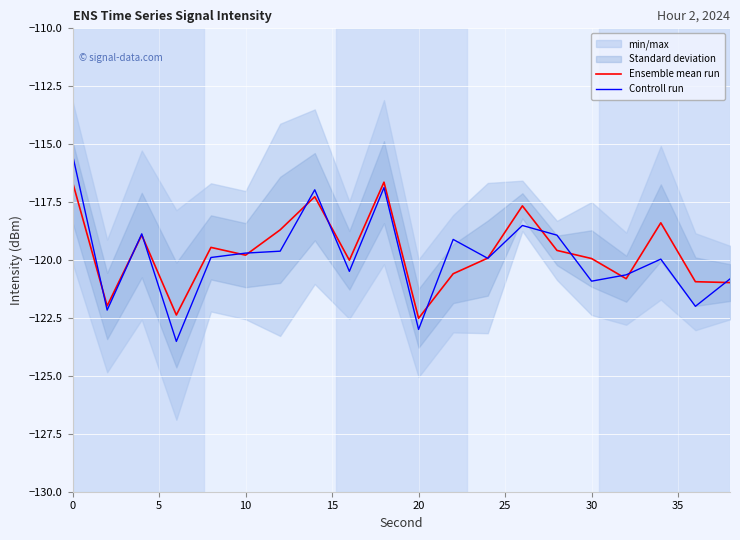

What is the highest value of the Ensemble mean run series?

-116.6